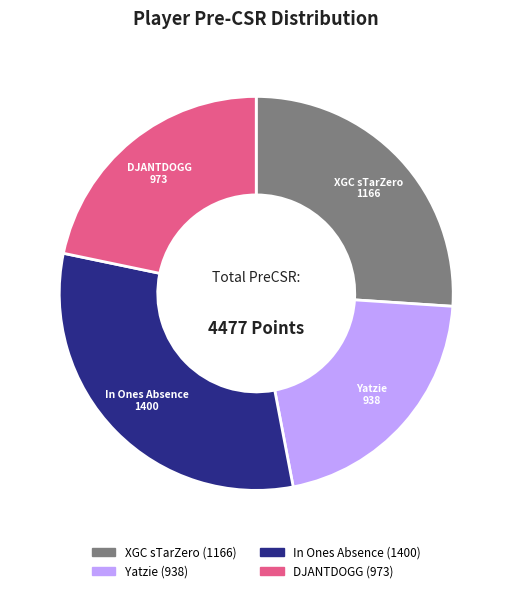

Which category has the smallest portion of the pie?

Yatzie